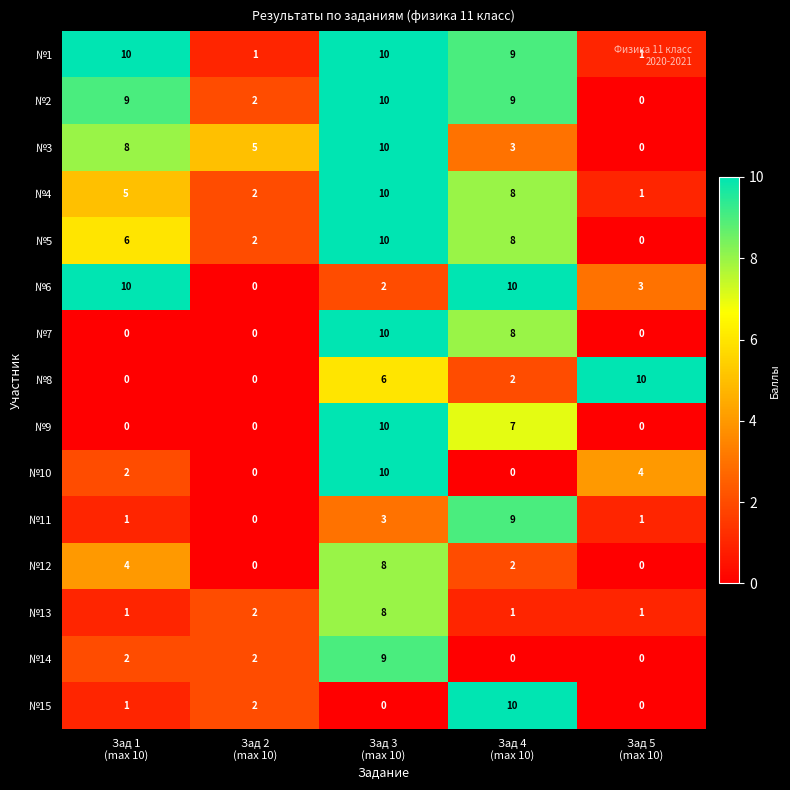

What is the average value of the №1 series?

6